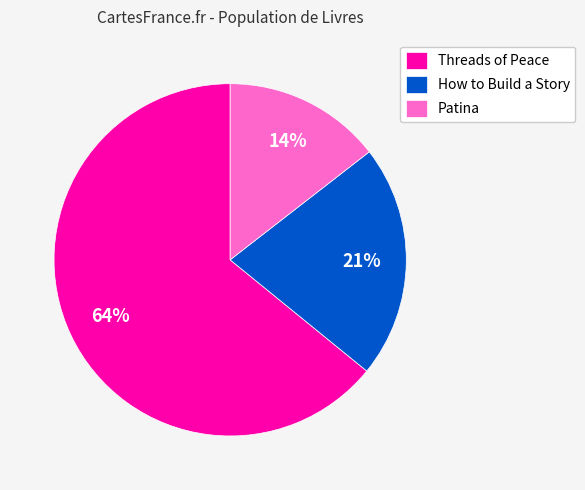

To the nearest percent, what percentage of the pie is How to Build a Story?

21%